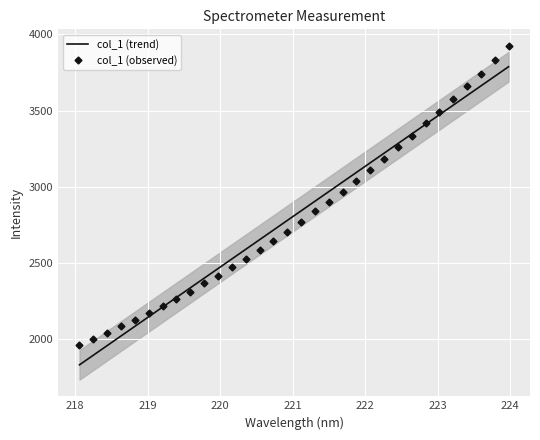

How many lines are shown in the chart?

2